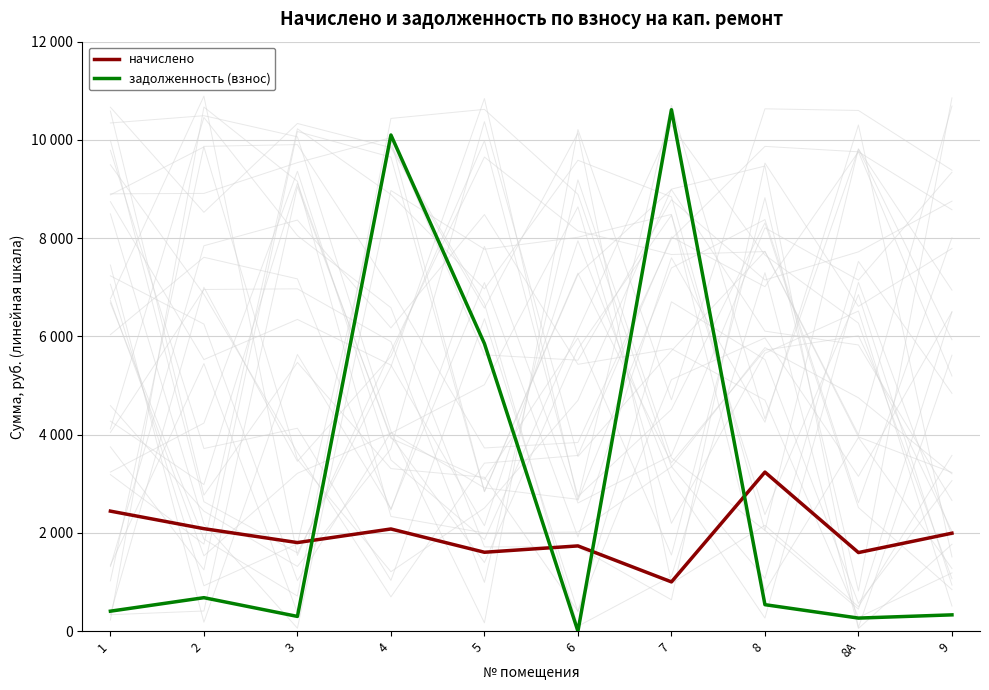

What is the label of the 2nd point from the left?

2